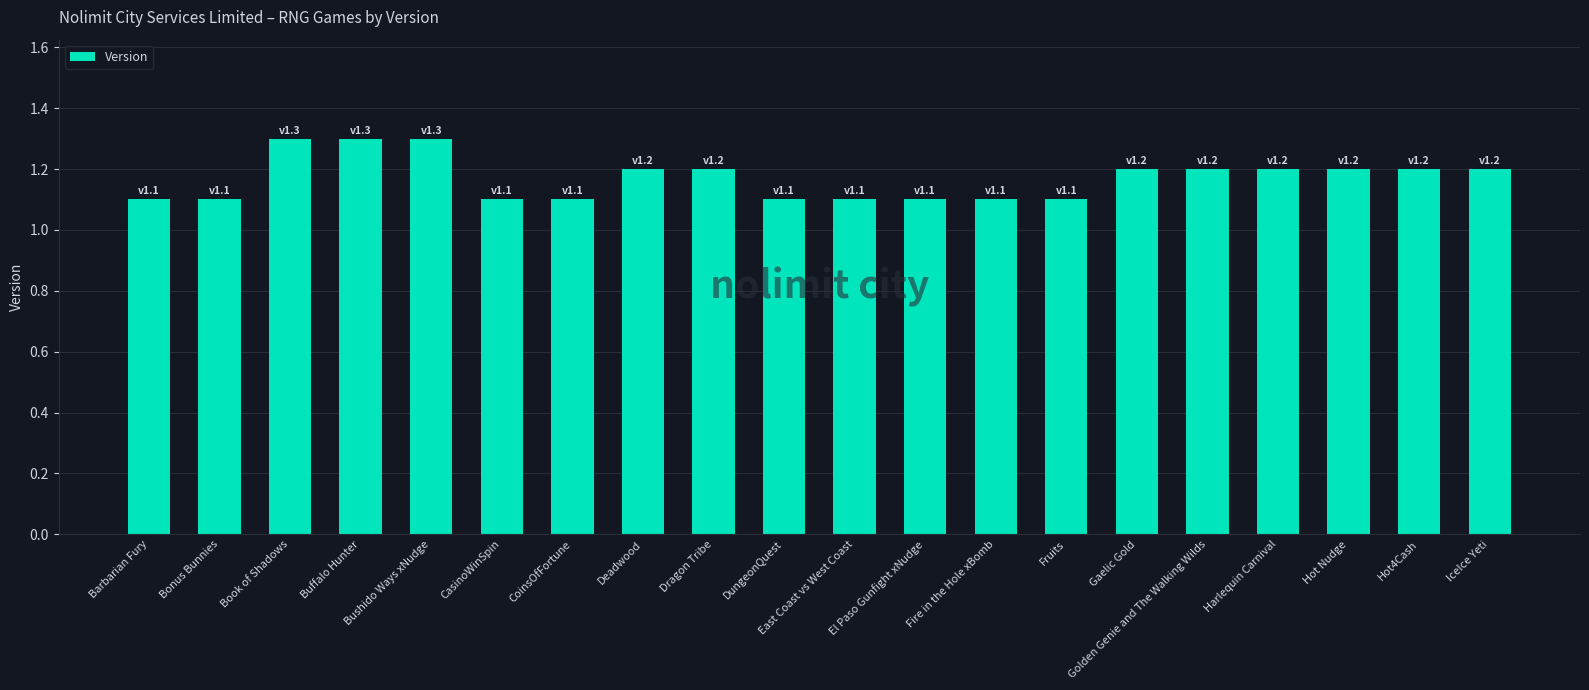

Is it true that the value at IceIce Yeti is 1.2?

True